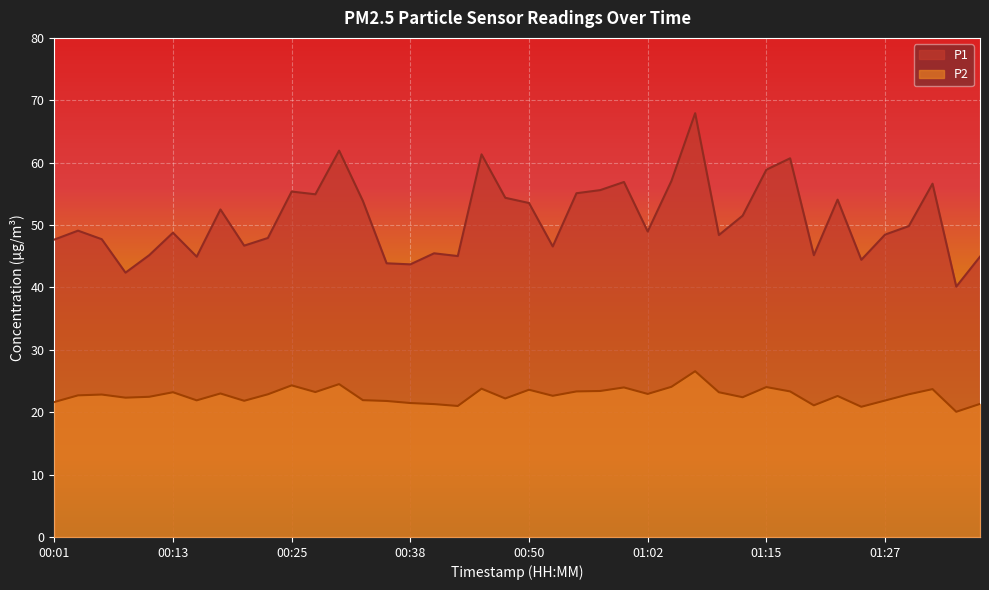

What is the spread (max minus min) of values at 00:08?

20.0